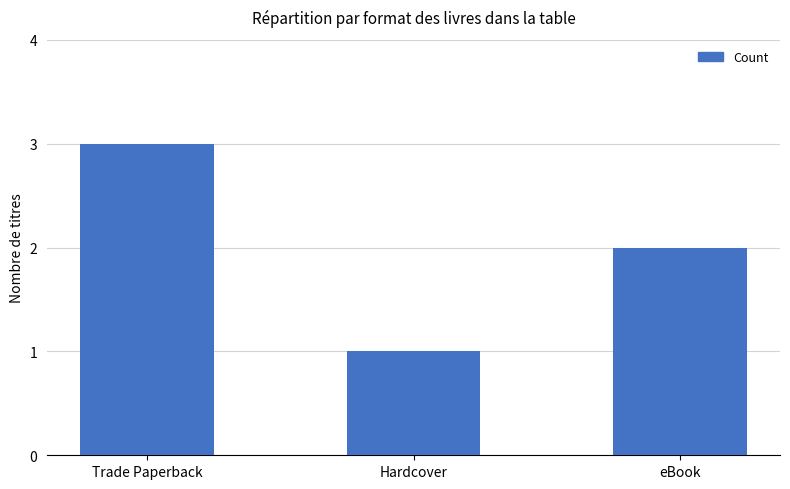

What is the change in value from Hardcover to eBook?

+1